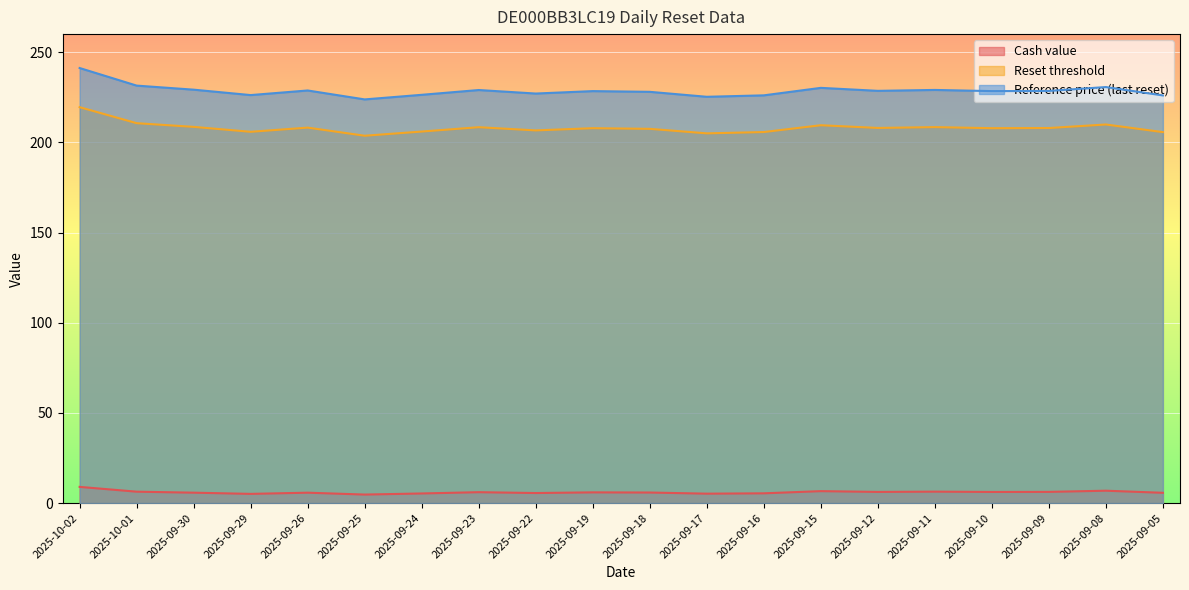

Rank the series by their maximum value, from highest to lowest.

Reference price (last reset), Reset threshold, Cash value